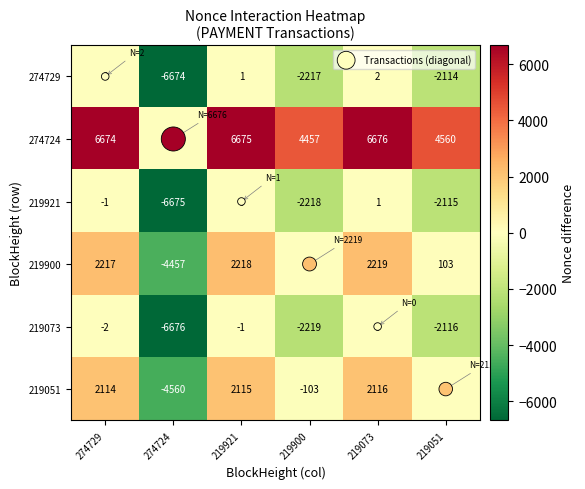

At which category does the chart reach its peak across all series?

219073